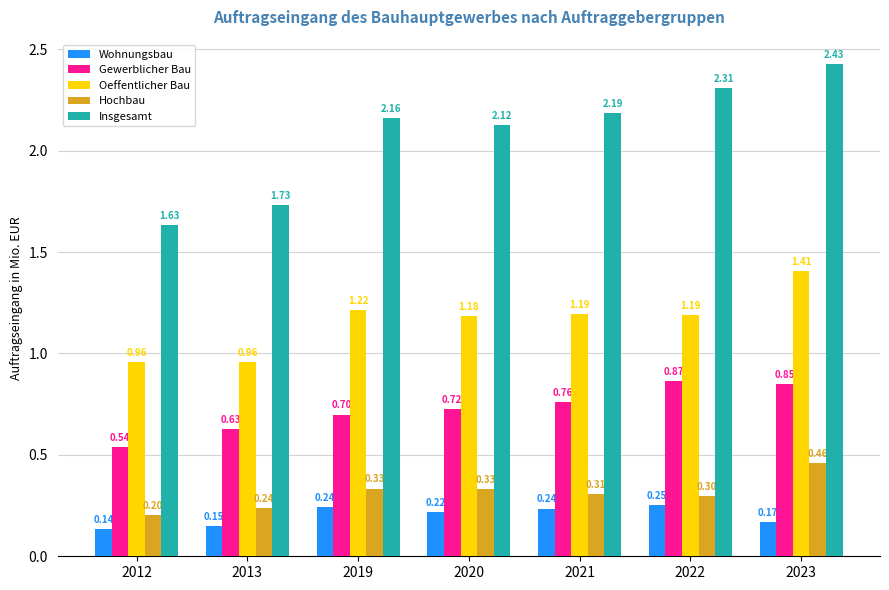

List the series in order of their peak value, lowest first.

Wohnungsbau, Hochbau, Gewerblicher Bau, Oeffentlicher Bau, Insgesamt